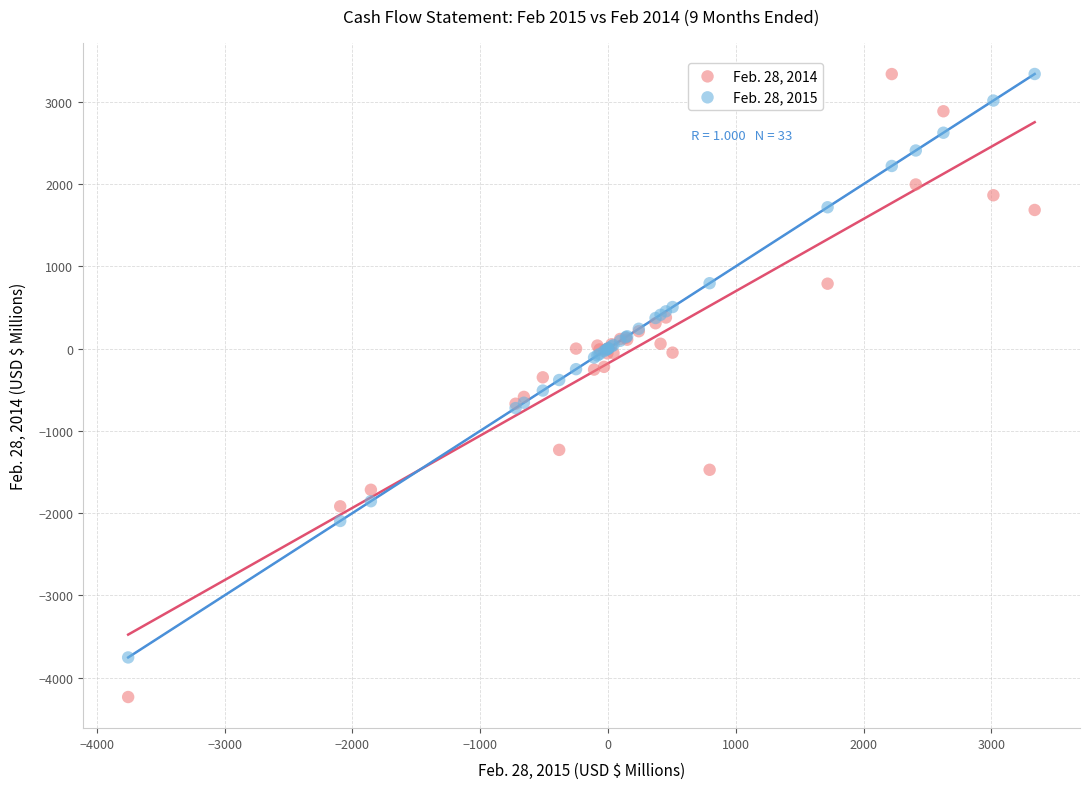

Which series contains the lowest Y value?

Feb. 28, 2014